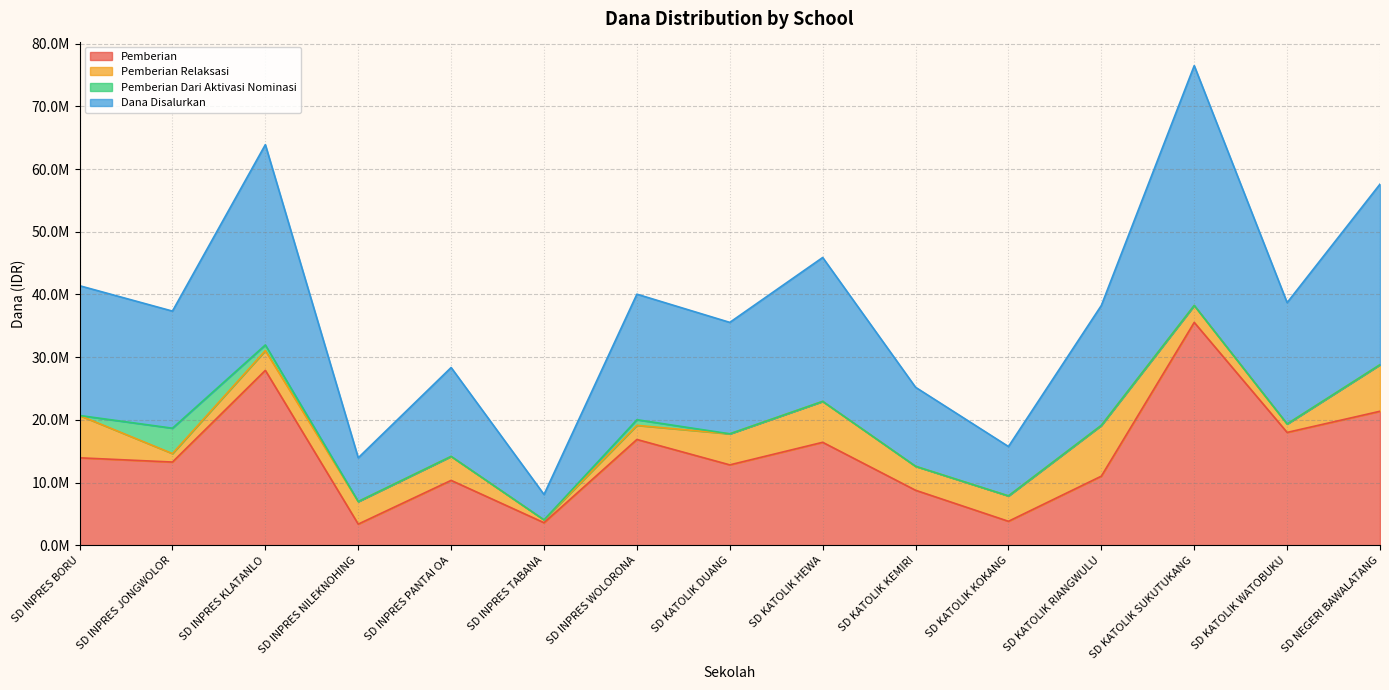

What is the minimum value shown in the chart?

3375000